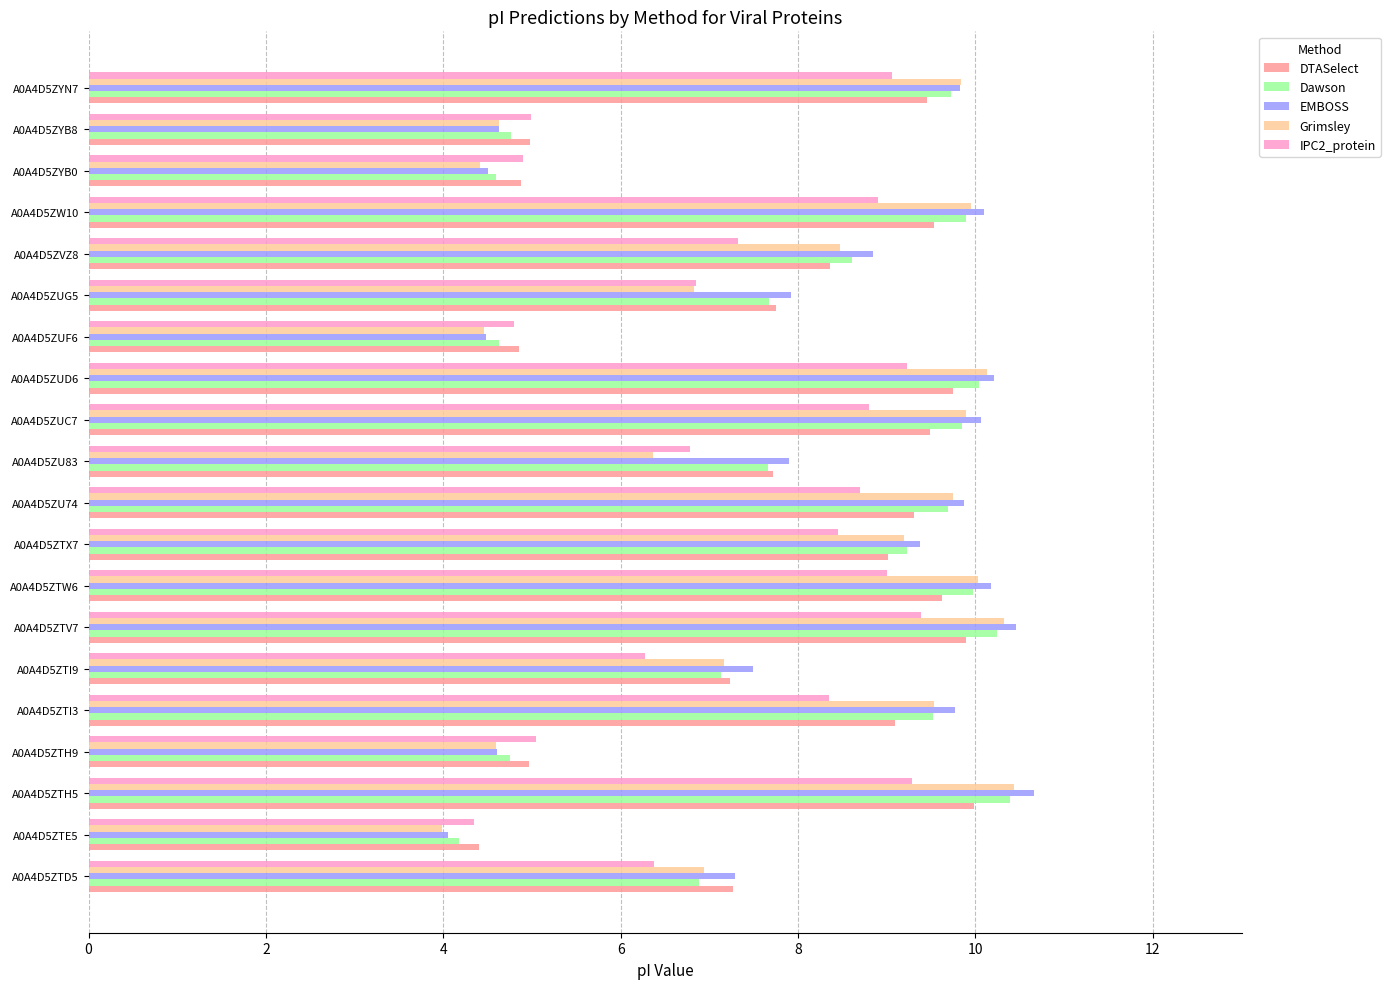

Is the value of IPC2_protein at A0A4D5ZTV7 greater than the value of Dawson at A0A4D5ZTH5?

No